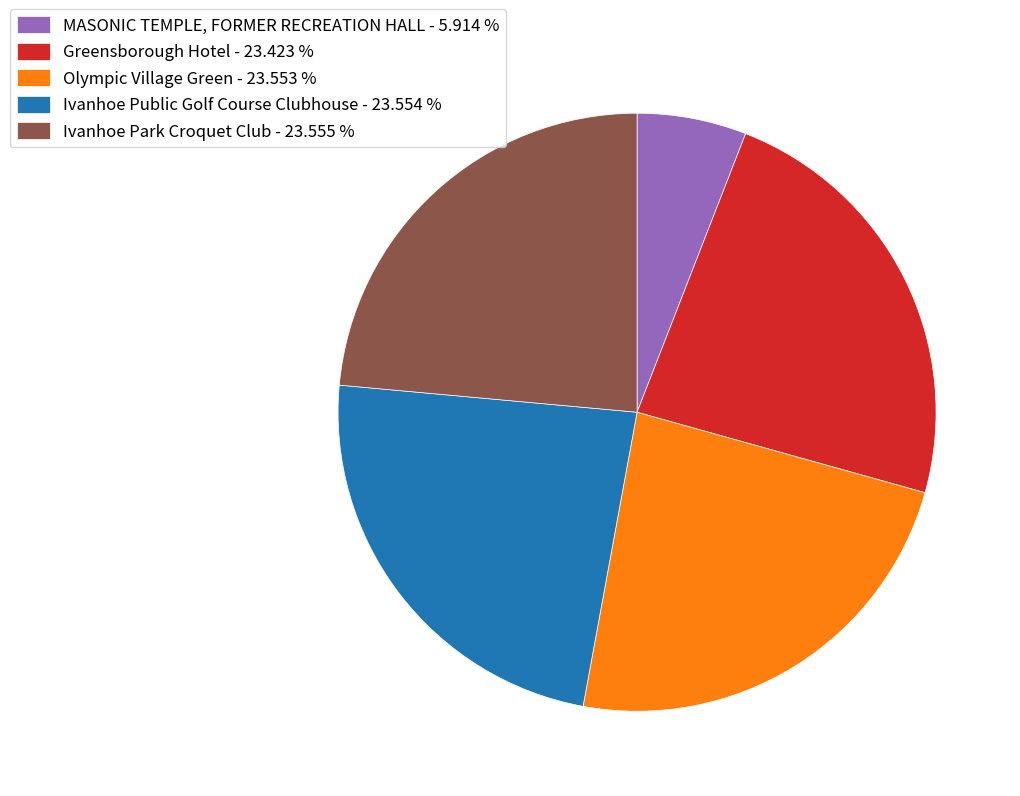

Count the number of slices in the pie.

5